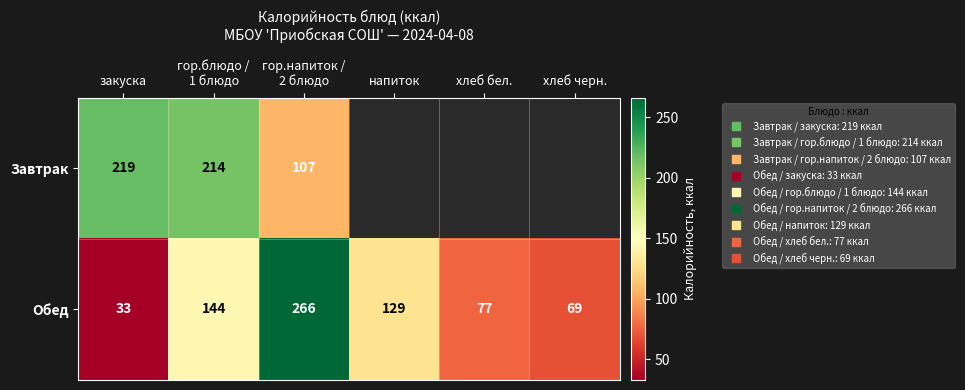

What is the sum of the Обед values at хлеб черн. and гор.блюдо / 1 блюдо?

213.0